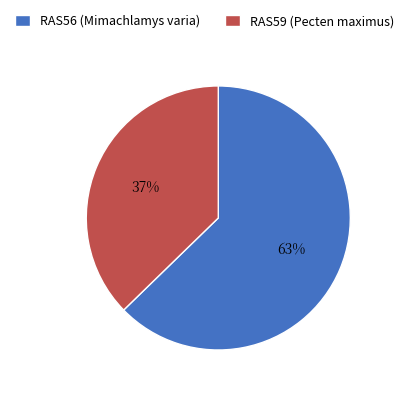

The RAS59 (Pecten maximus) slice represents 37% of the pie. True or false?

True